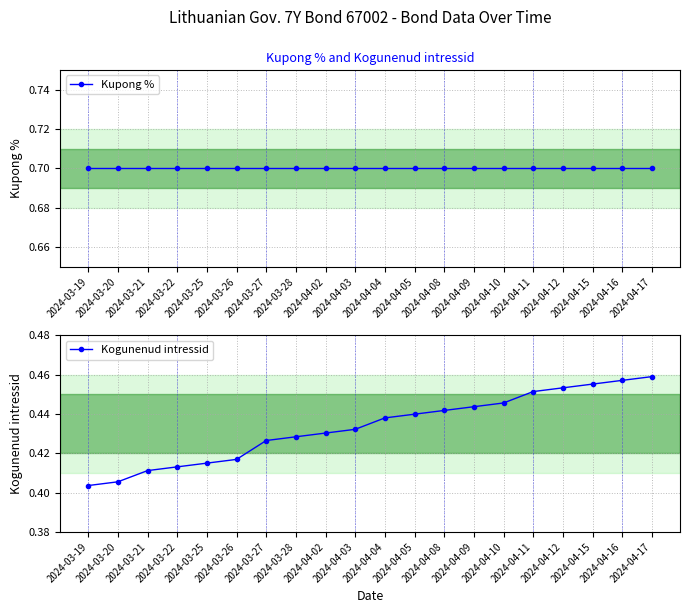

List the labels in order of Kogunenud intressid value, largest first.

2024-04-17, 2024-04-16, 2024-04-15, 2024-04-12, 2024-04-11, 2024-04-10, 2024-04-09, 2024-04-08, 2024-04-05, 2024-04-04, 2024-04-03, 2024-04-02, 2024-03-28, 2024-03-27, 2024-03-26, 2024-03-25, 2024-03-22, 2024-03-21, 2024-03-20, 2024-03-19